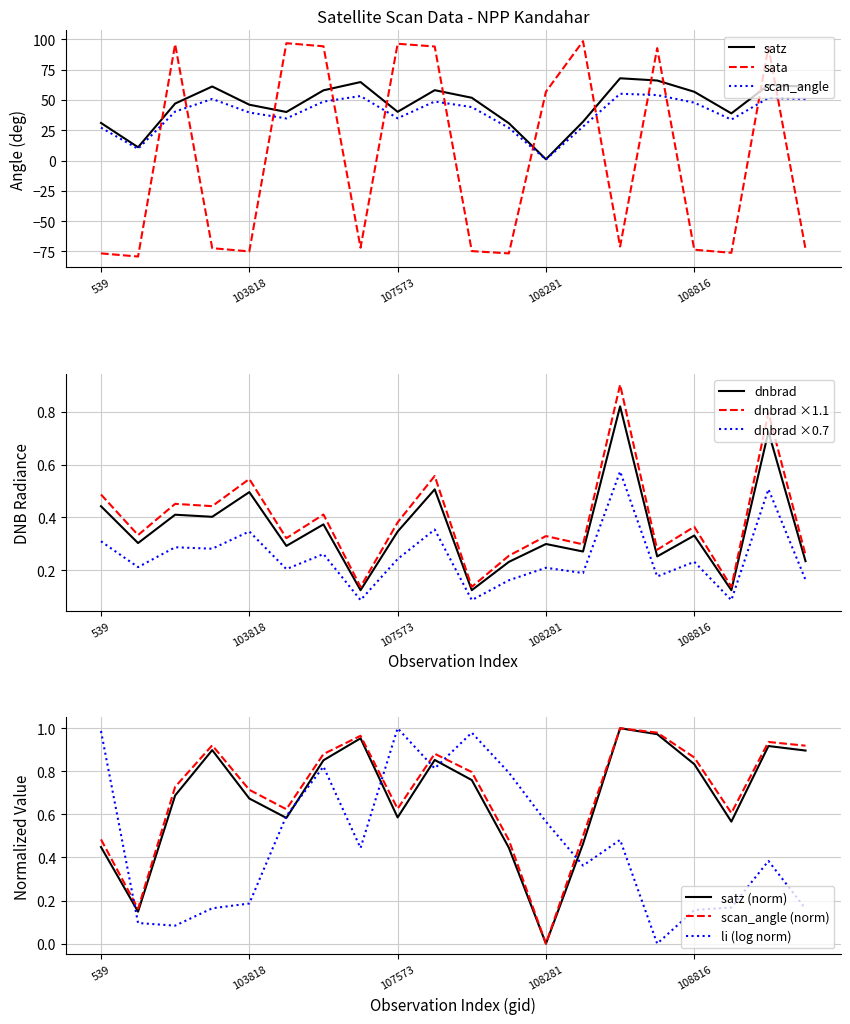

How many interior local peaks does the sata series have?

6